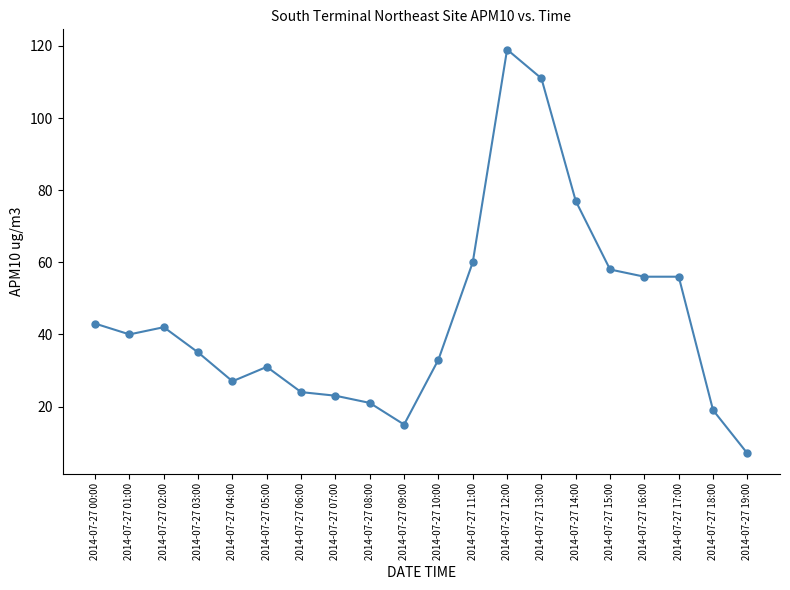

What is the value of the 12th point from the left?

60